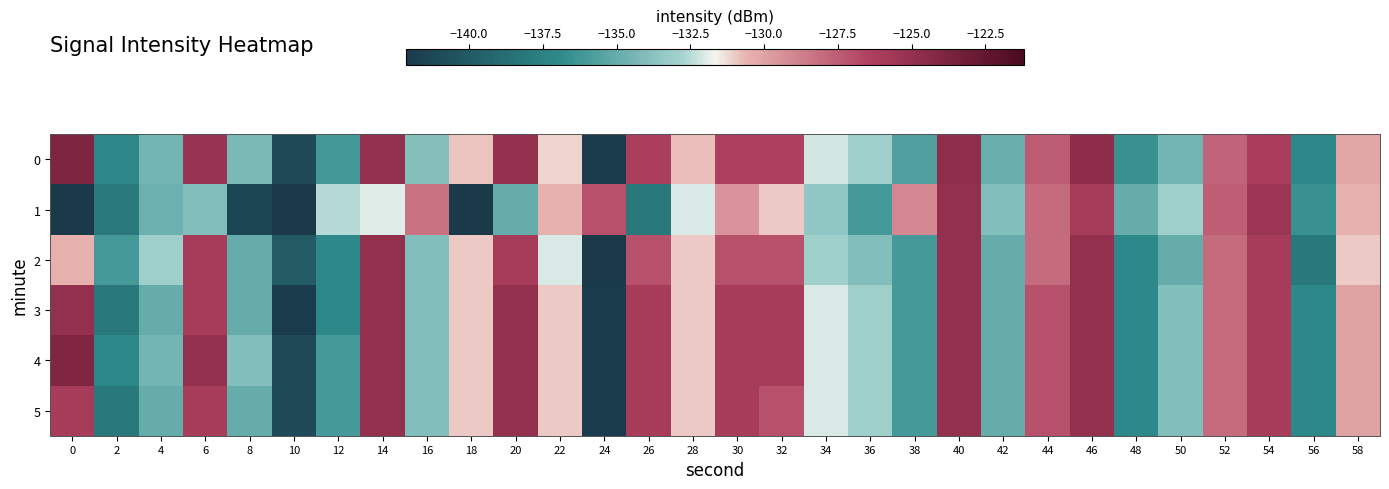

How many categories are shown in the chart?

30